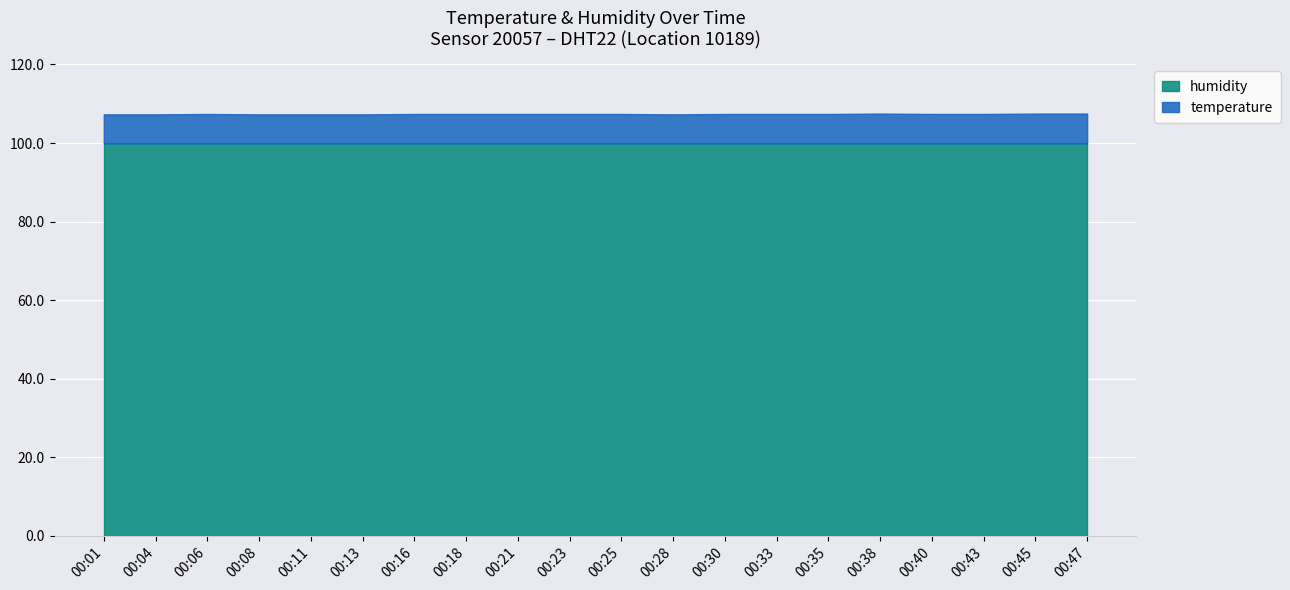

Reading right to left, extract all data points from this chart.

temperature: 00:47=7.6	00:45=7.6	00:43=7.5	00:40=7.5	00:38=7.6	00:35=7.5	00:33=7.5	00:30=7.5	00:28=7.4	00:25=7.5	00:23=7.5	00:21=7.5	00:18=7.5	00:16=7.5	00:13=7.4	00:11=7.4	00:08=7.4	00:06=7.5	00:04=7.4	00:01=7.4
humidity: 00:47=99.9	00:45=99.9	00:43=99.9	00:40=99.9	00:38=99.9	00:35=99.9	00:33=99.9	00:30=99.9	00:28=99.9	00:25=99.9	00:23=99.9	00:21=99.9	00:18=99.9	00:16=99.9	00:13=99.9	00:11=99.9	00:08=99.9	00:06=99.9	00:04=99.9	00:01=99.9